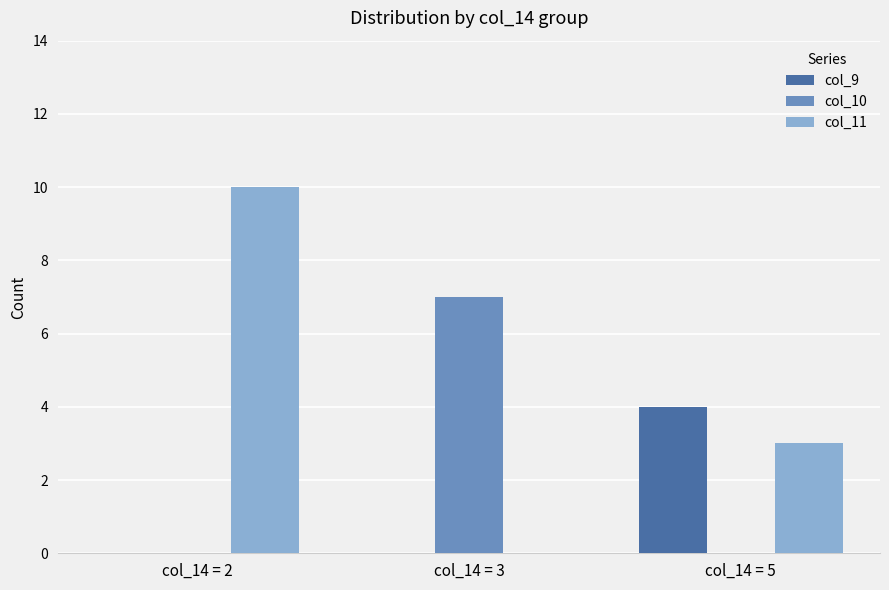

The col_9 series shows 4 at col_14 = 5. True or false?

True